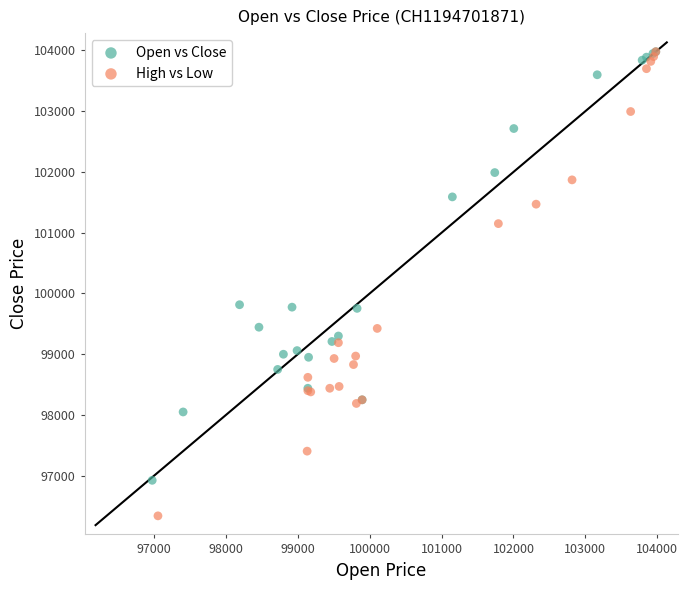

Which series has the widest spread of Y values?

High vs Low